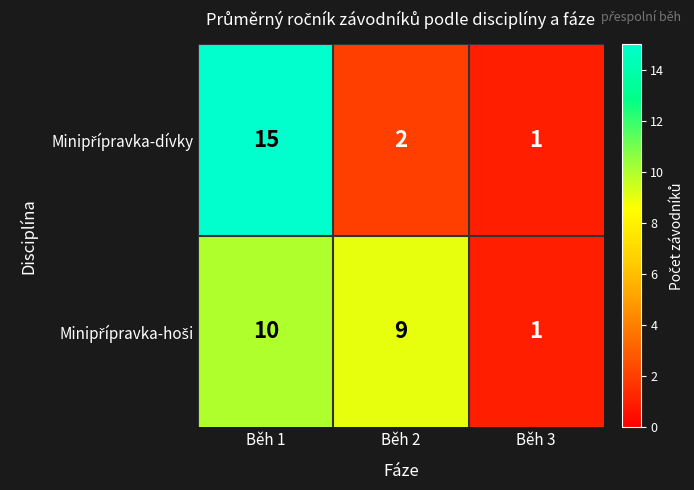

What is the total value across all series at Běh 1?

25